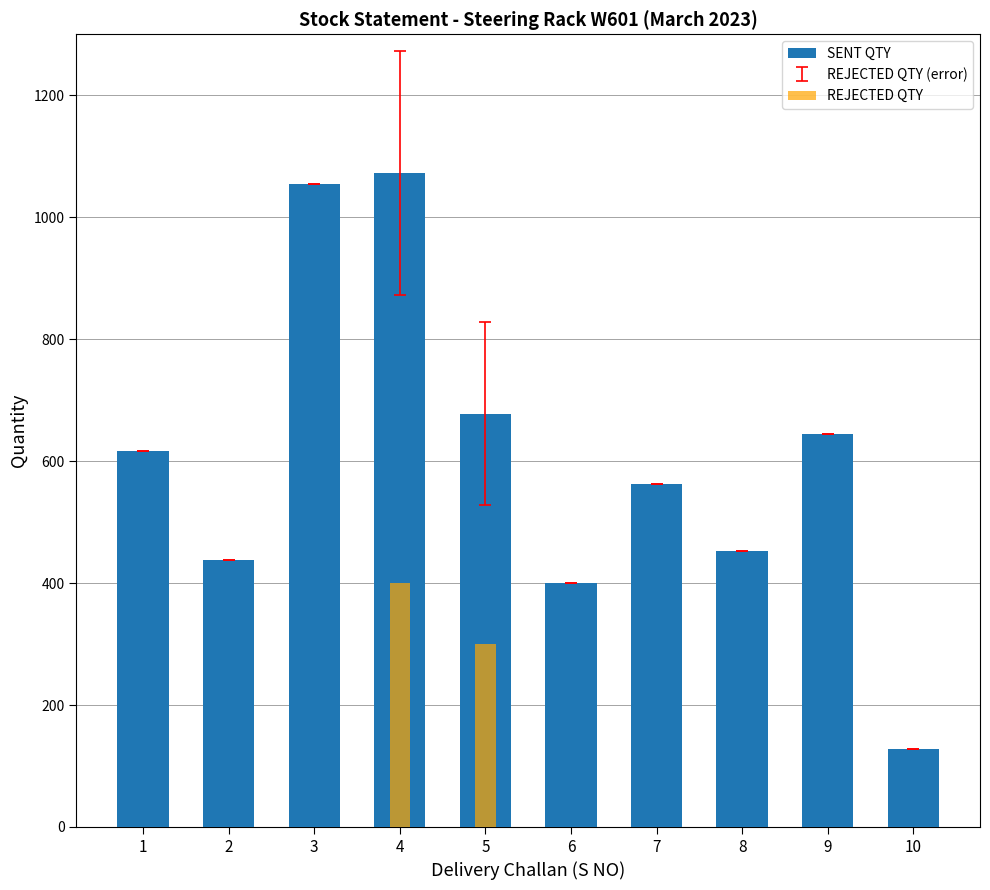

What is the value of the SENT QTY bar at the 1st from the left?

617